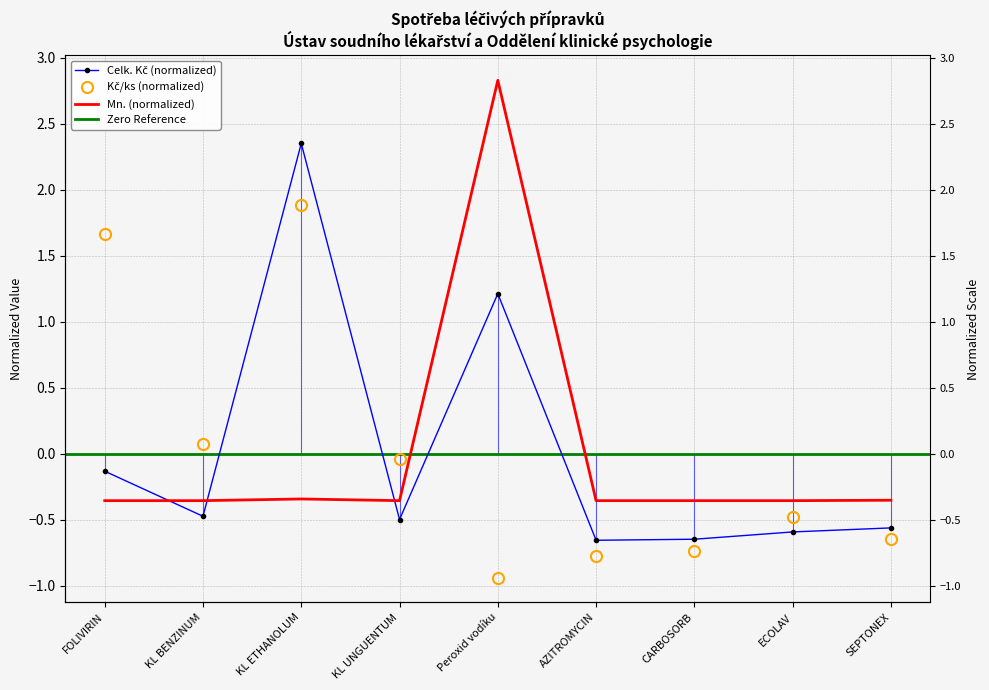

Is this an area chart (filled region under the line)?

No